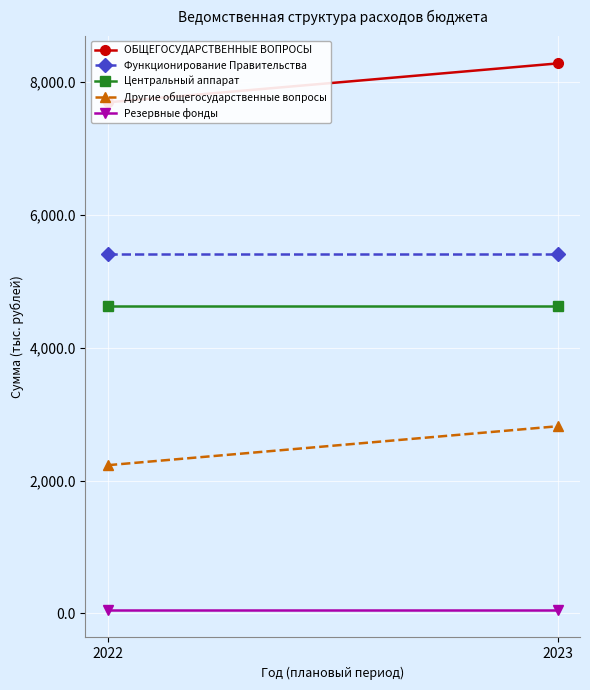

Which category has the highest value across all series?

2023